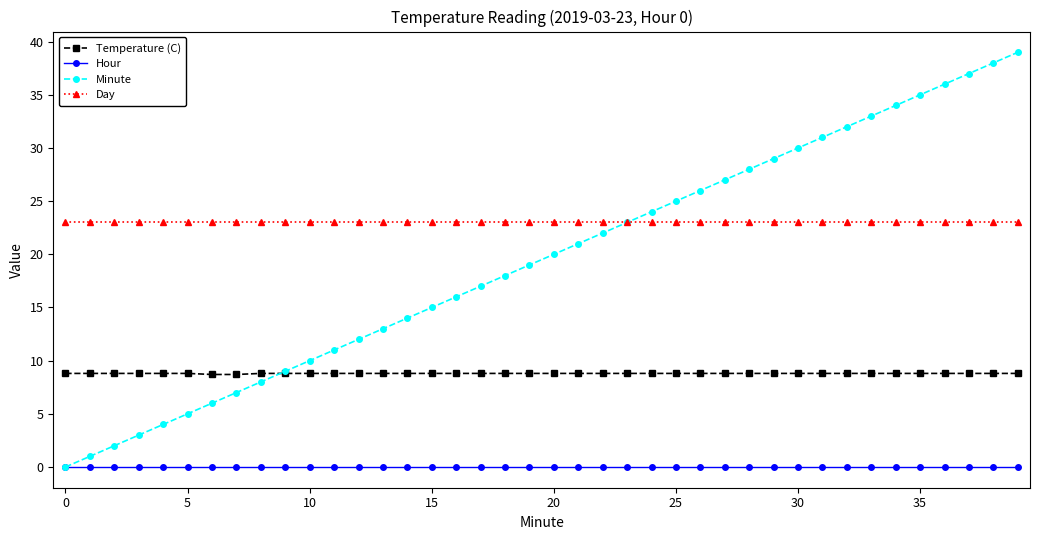

What are all the series names shown in the legend?

Temperature (C), Hour, Minute, Day